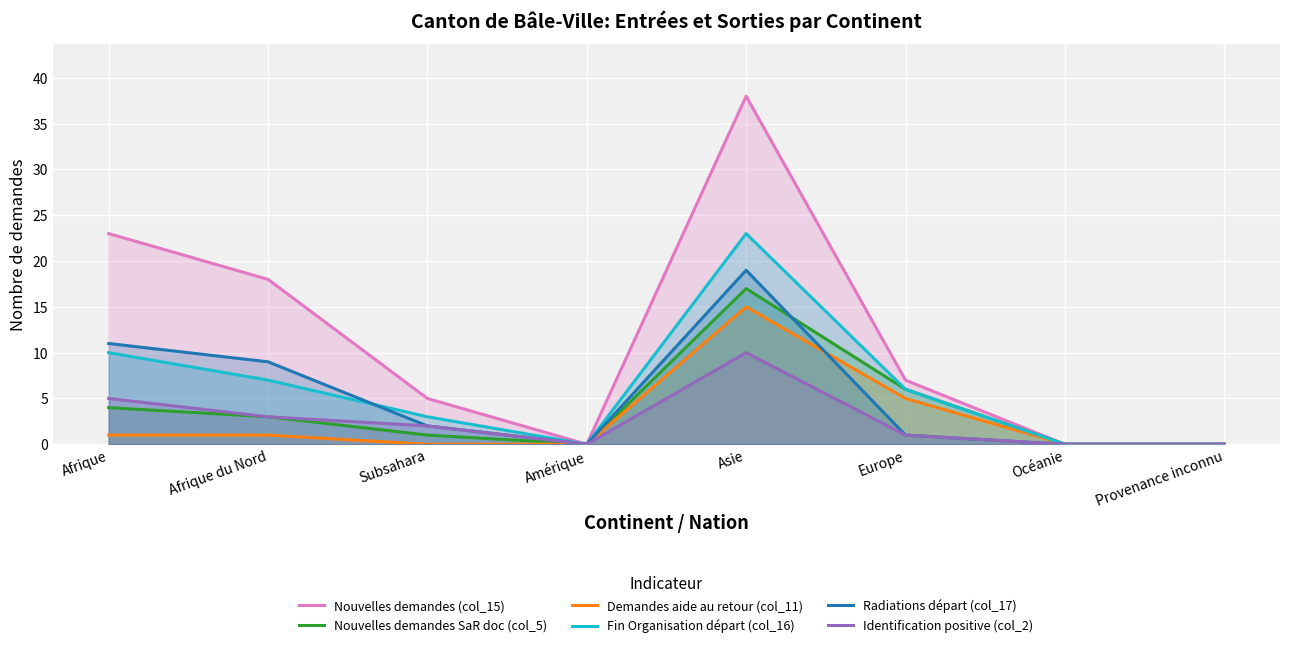

Which series has the widest spread of values?

Nouvelles demandes (col_15)